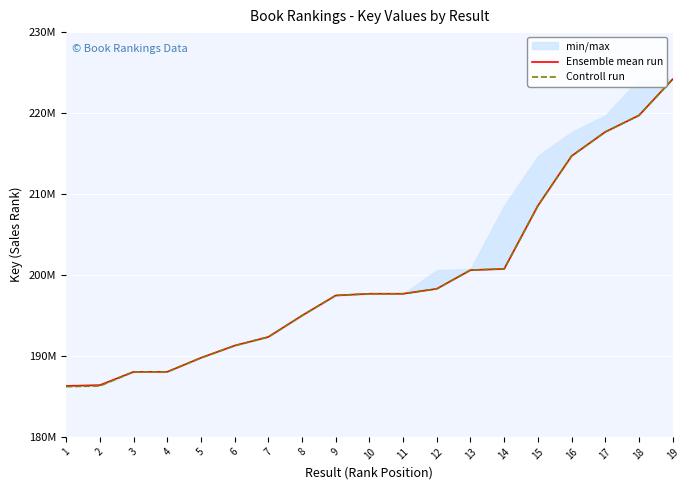

What is the highest value of the Controll run series?

224179795